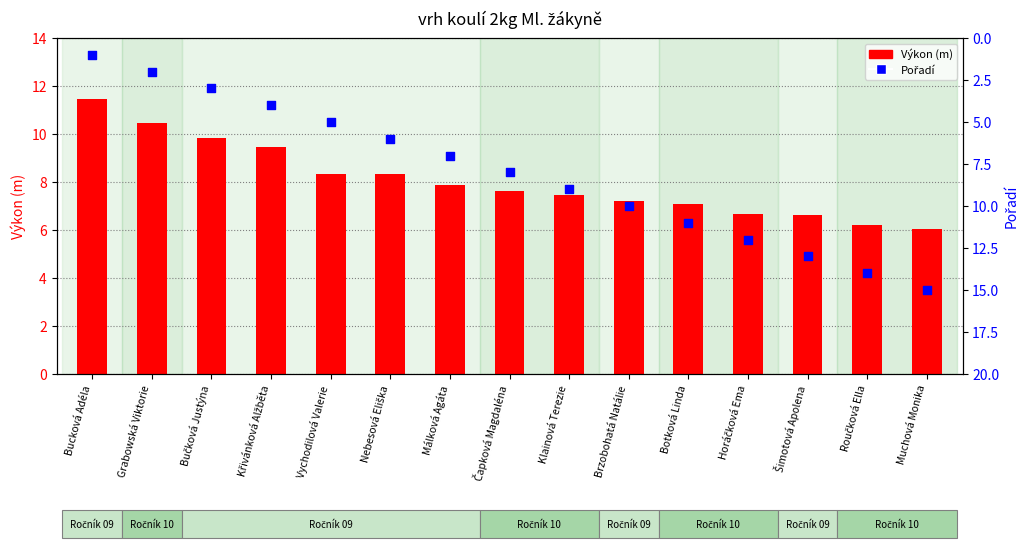

Which series has the largest total across all categories?

Výkon (m)